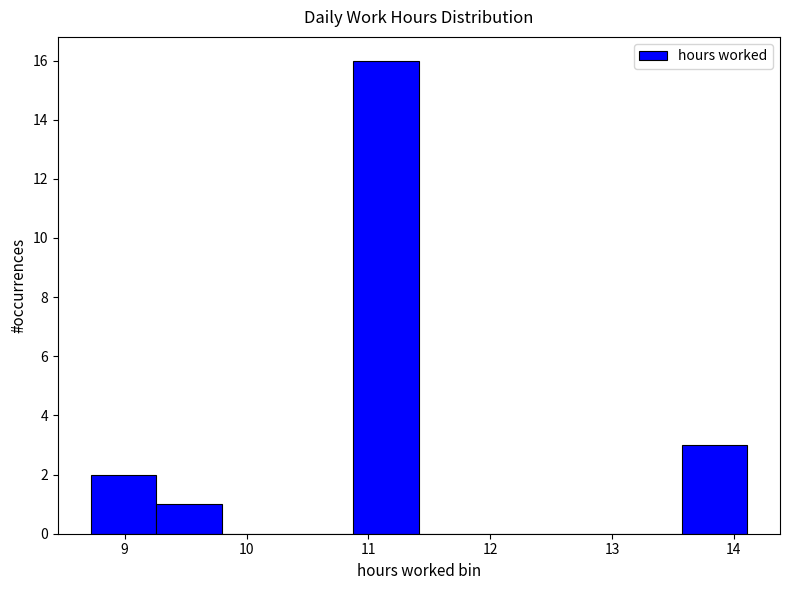

Over which range of the x-axis is the bar tallest?

10.9 to 11.4